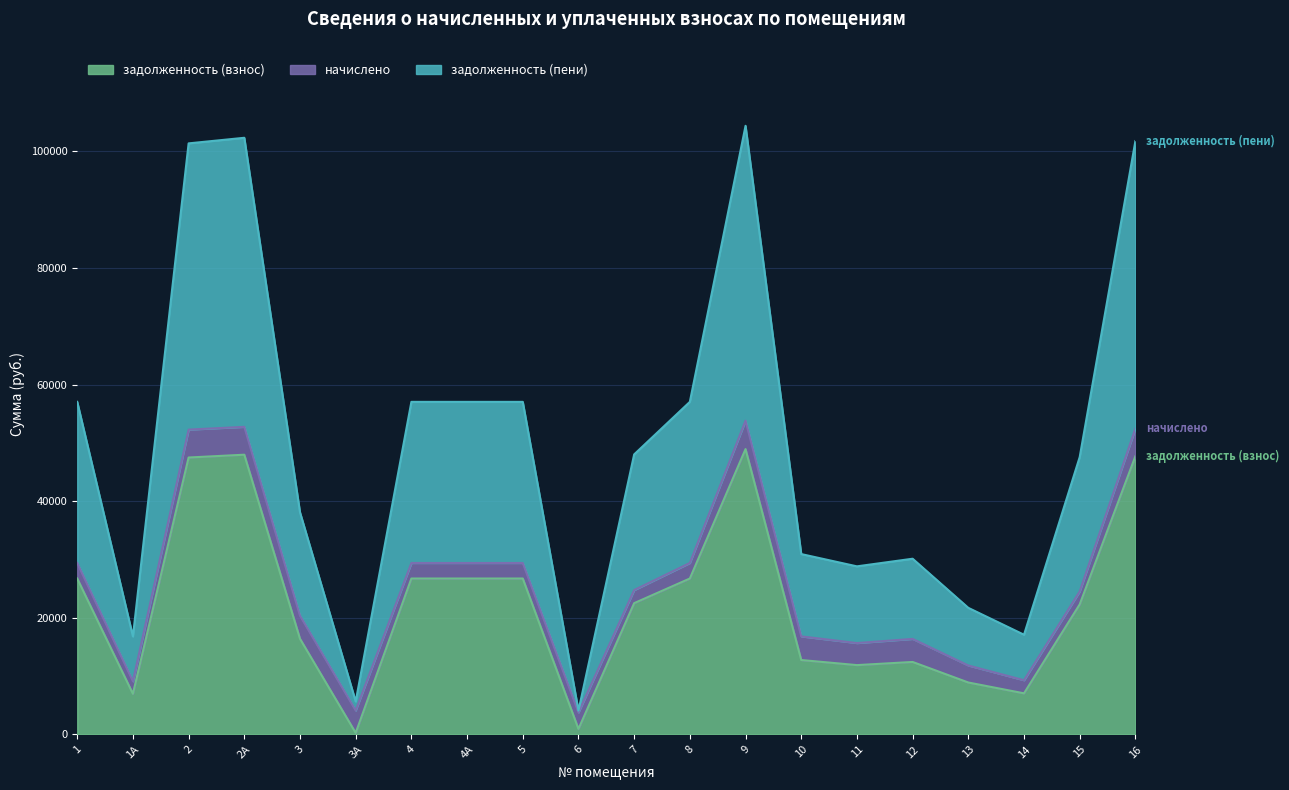

True or false: задолженность (пени) has more than 0 points higher than both neighbors.

True